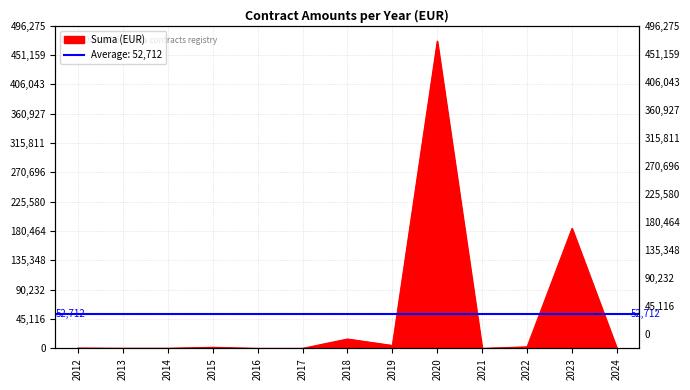

Does the chart display data point markers on the line(s)?

No